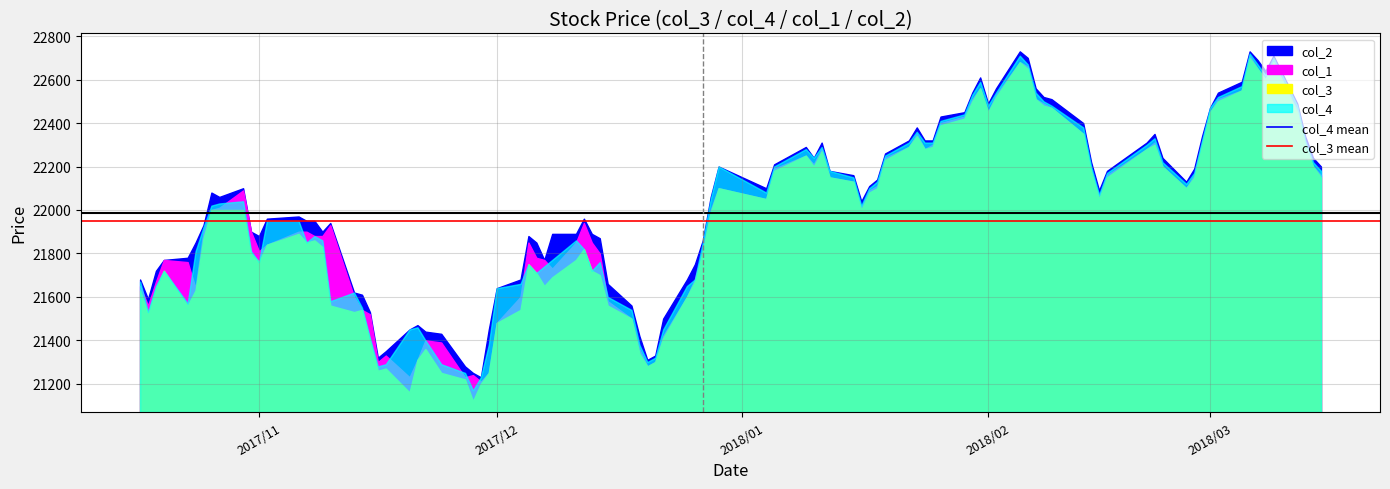

How many lines are shown in the chart?

2